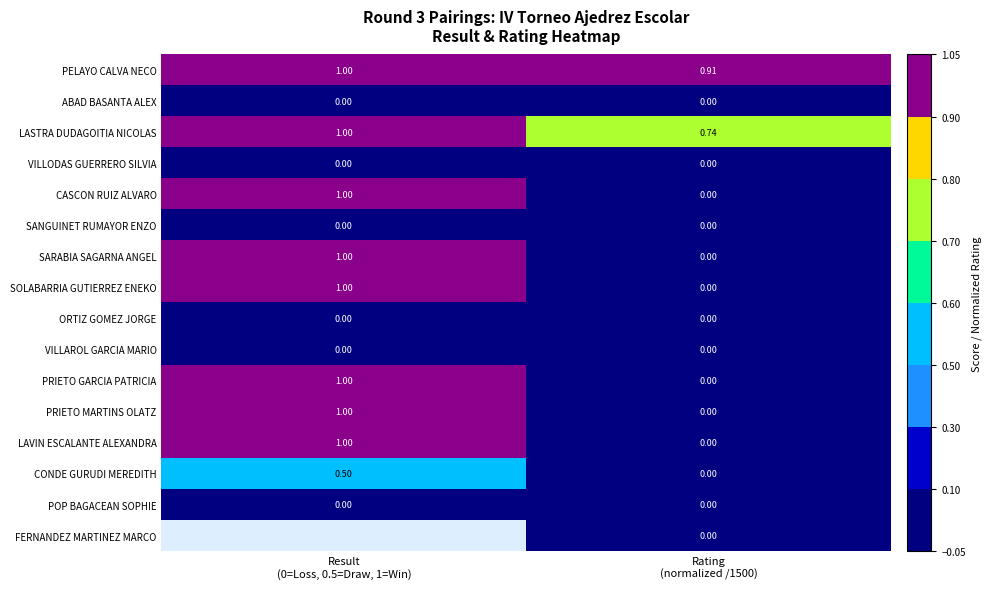

How many series are shown in this chart?

16